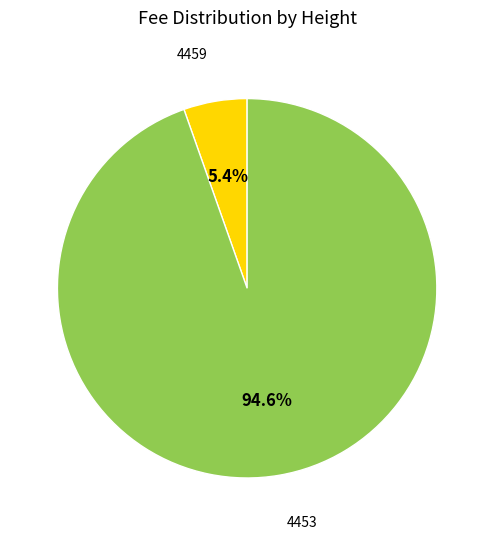

The 4459 slice represents 5% of the pie. True or false?

True